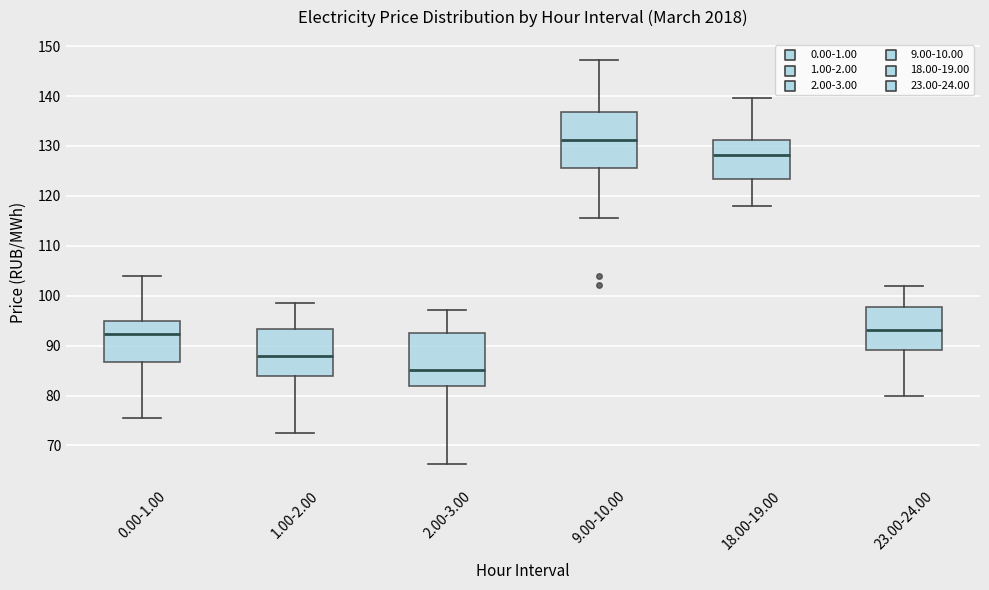

Where does the upper whisker of the box for 1.00-2.00 end on the y-axis? The values are not printed on the chart, so give them approximately, as read against the axis.

99